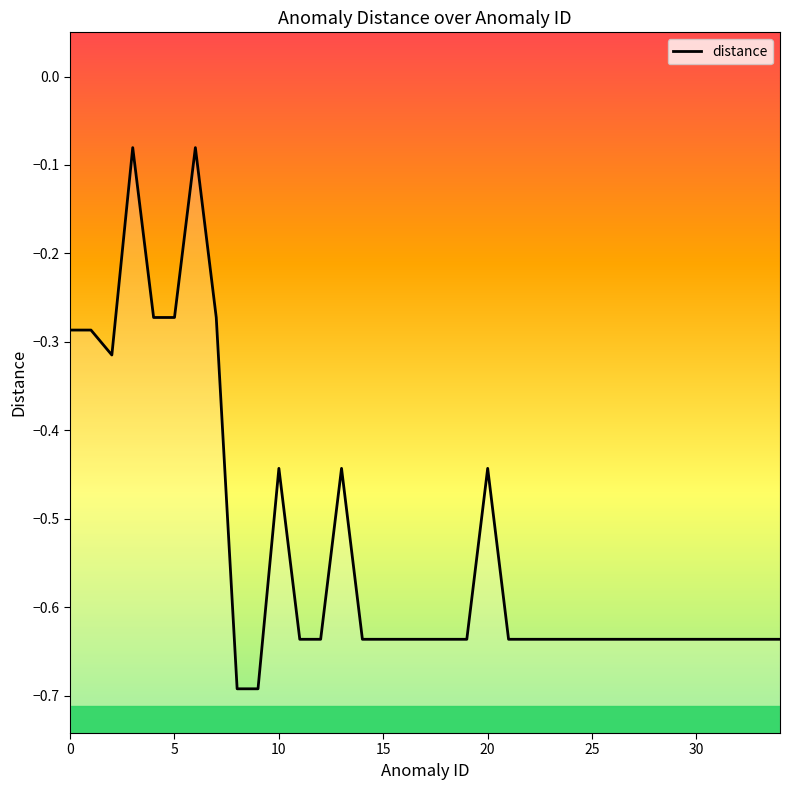

What is the difference between the maximum and minimum values?

0.6